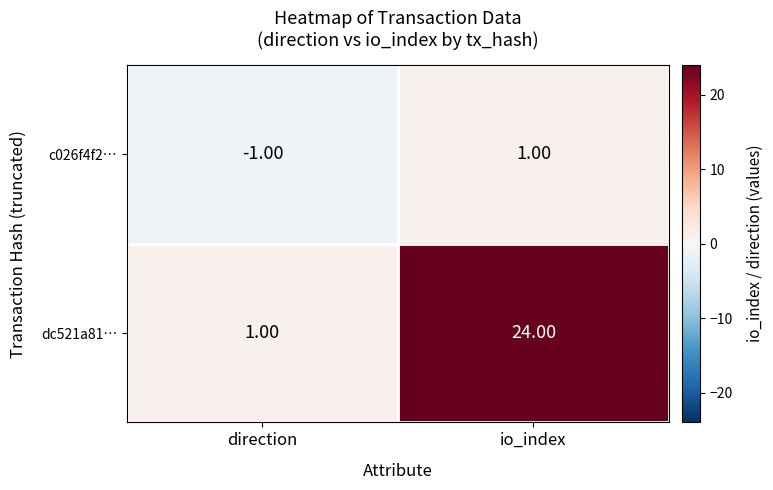

At which label does c026f4f2… reach its peak?

io_index